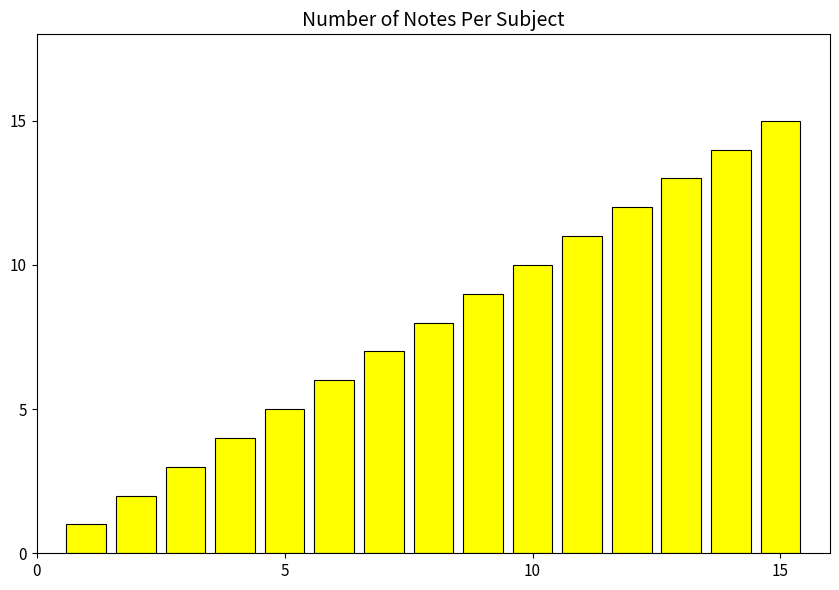

What is the maximum value shown in the chart?

15